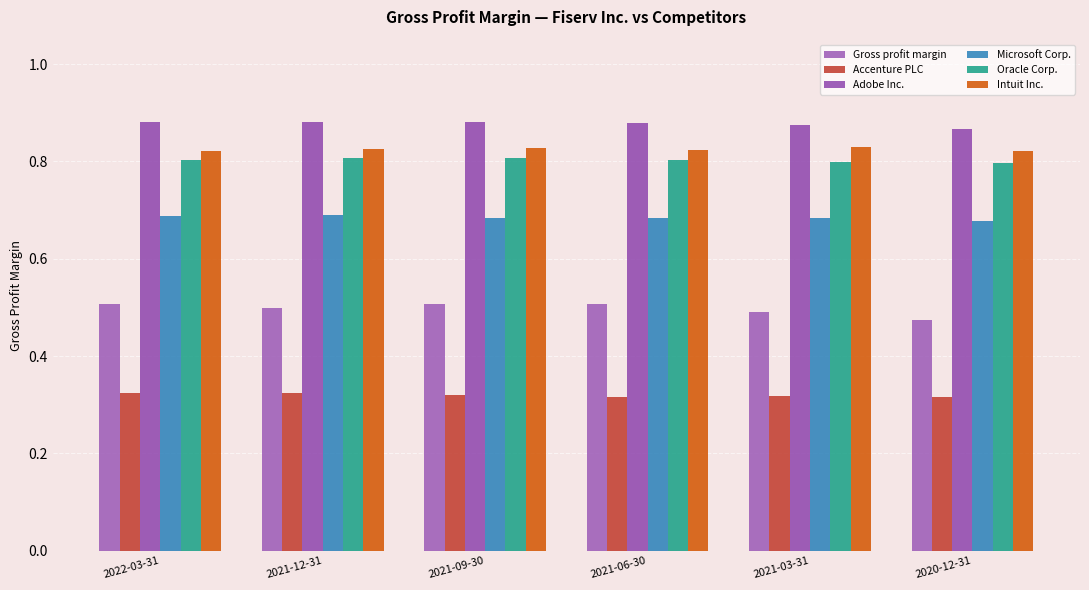

Which series has the widest spread of values?

Gross profit margin